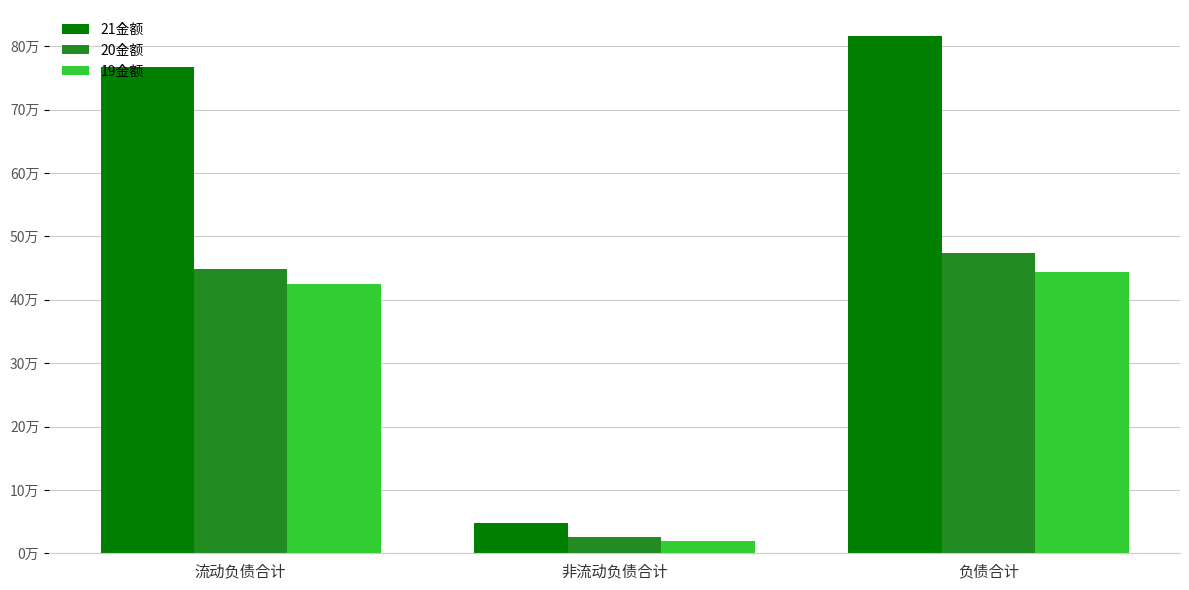

What is the maximum value shown in the chart?

816522.6